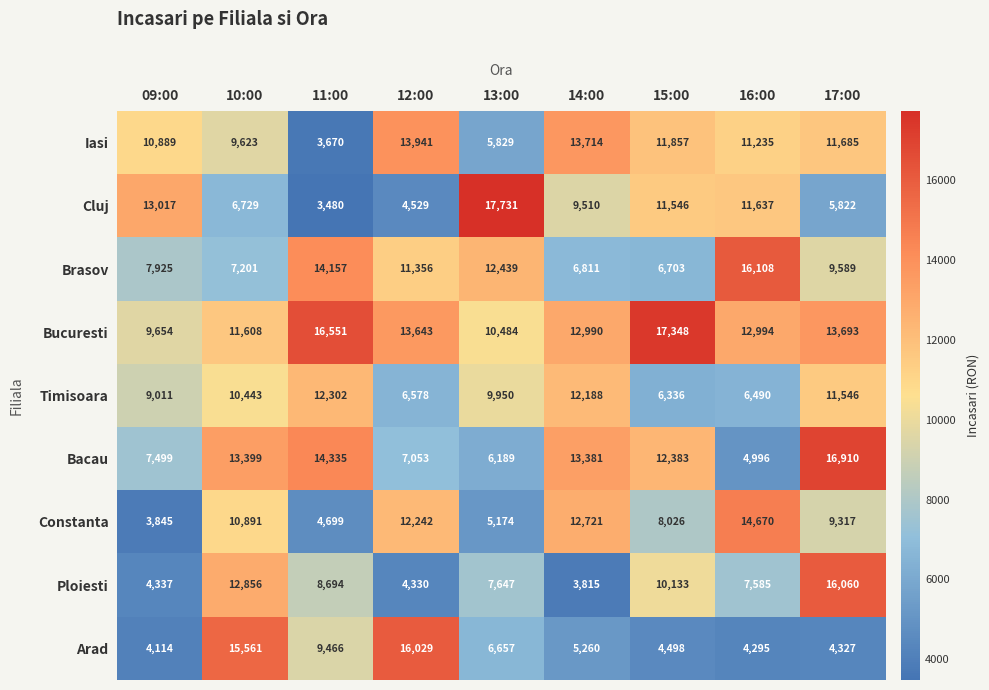

At which category is the sum across all series the highest?

17:00